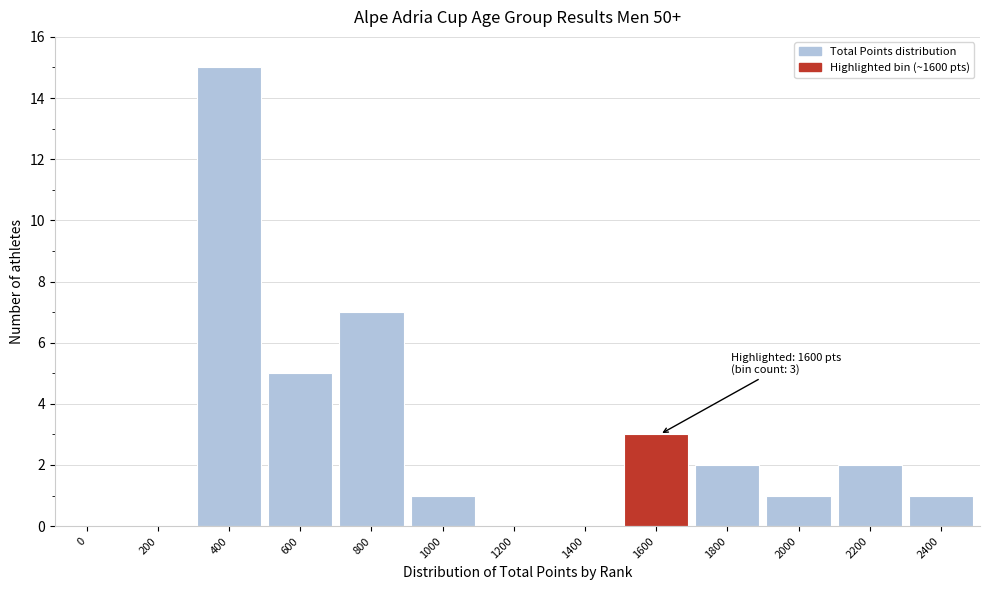

Reading left to right, transcribe all the data shown in this chart.

0=0	200=0	400=15	600=5	800=7	1000=1	1200=0	1400=0	1600=3	1800=2	2000=1	2200=2	2400=1